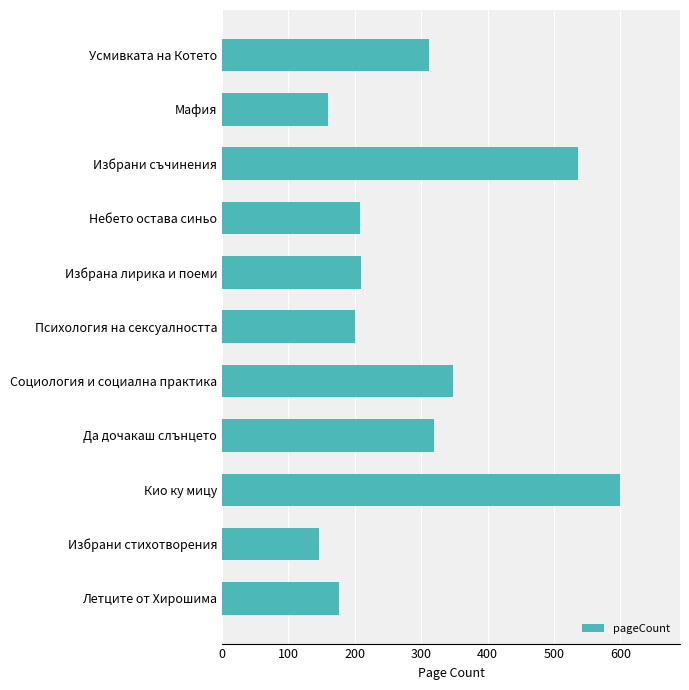

Is it true that the value at Социология и социална практика is 191?

False